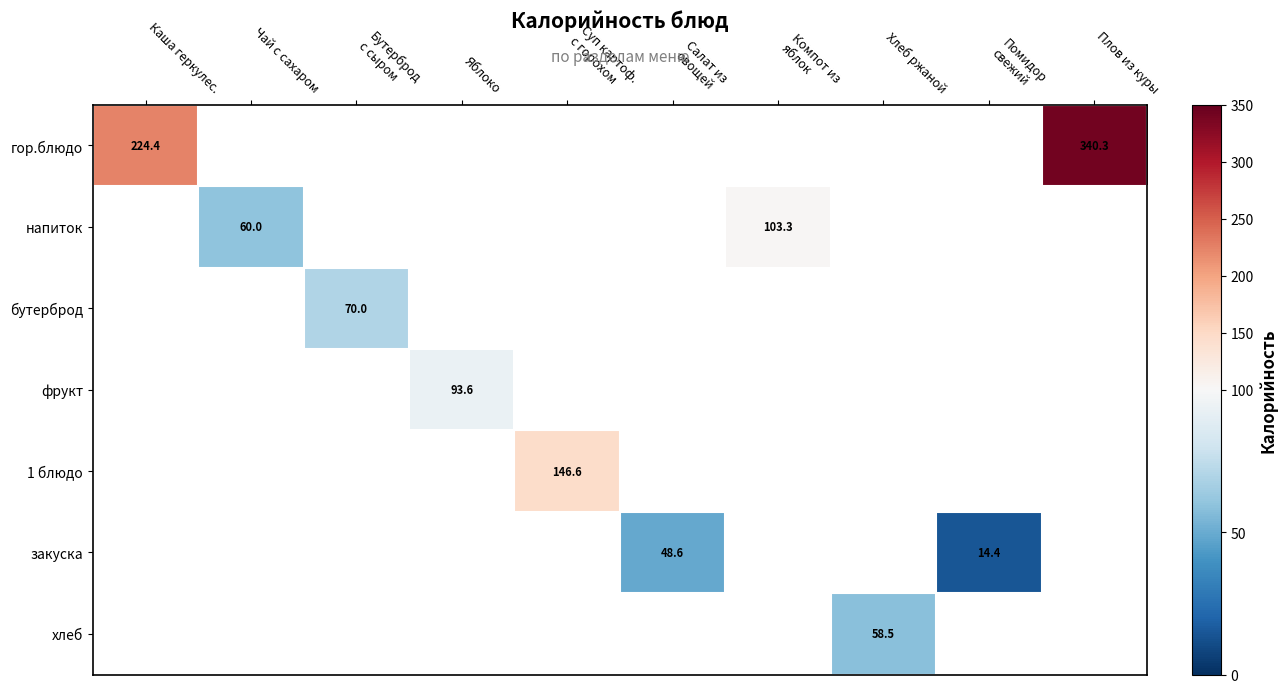

Which series has the widest spread of values?

гор.блюдо